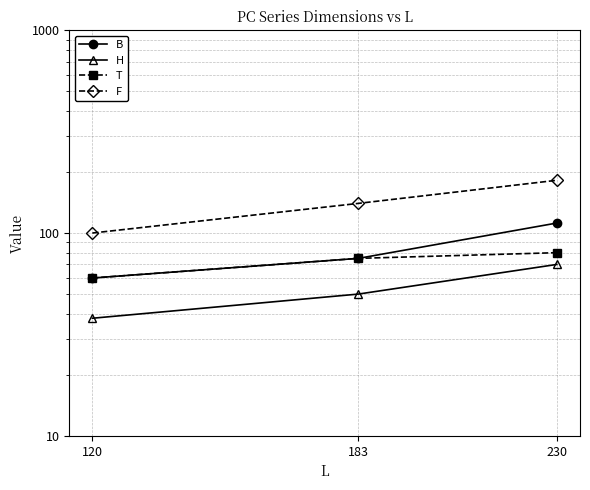

What is the sum of all F values?

422